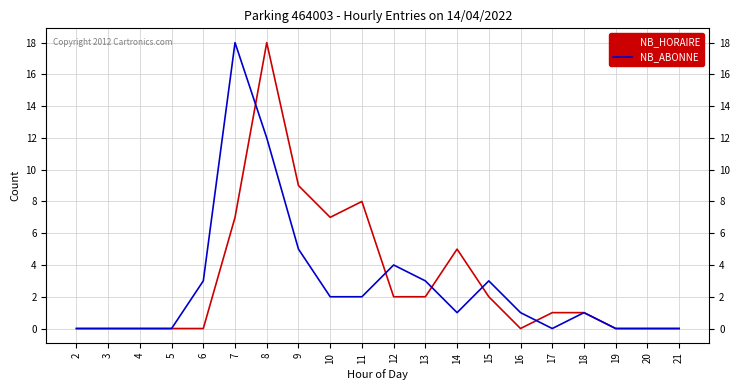

Count the number of data series in this chart.

2